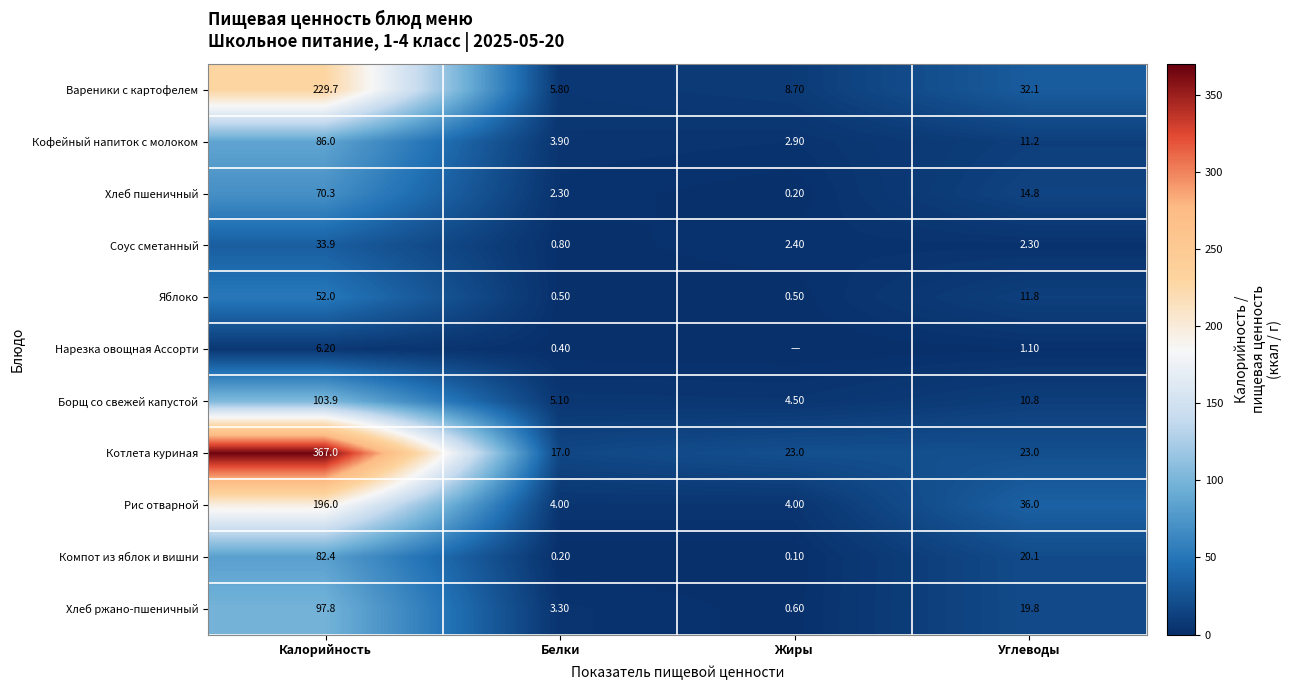

What is the difference between the maximum and second lowest values in the Хлеб пшеничный series?

68.0